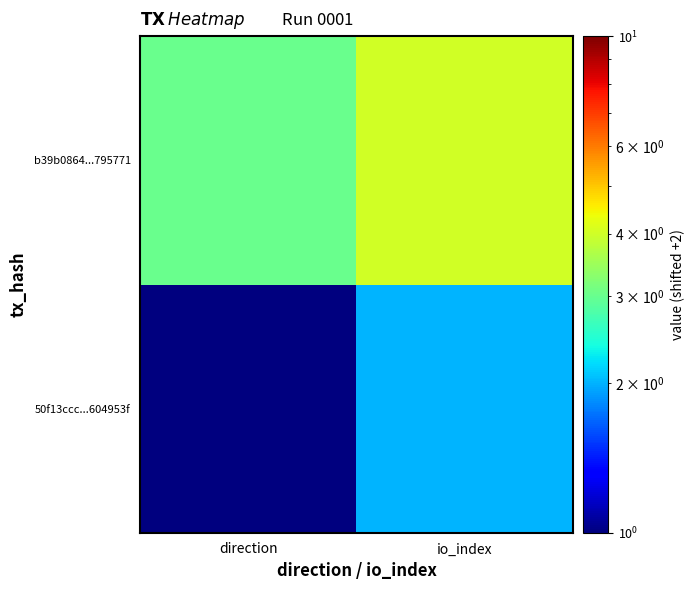

What is the difference between the highest and lowest values at direction?

2